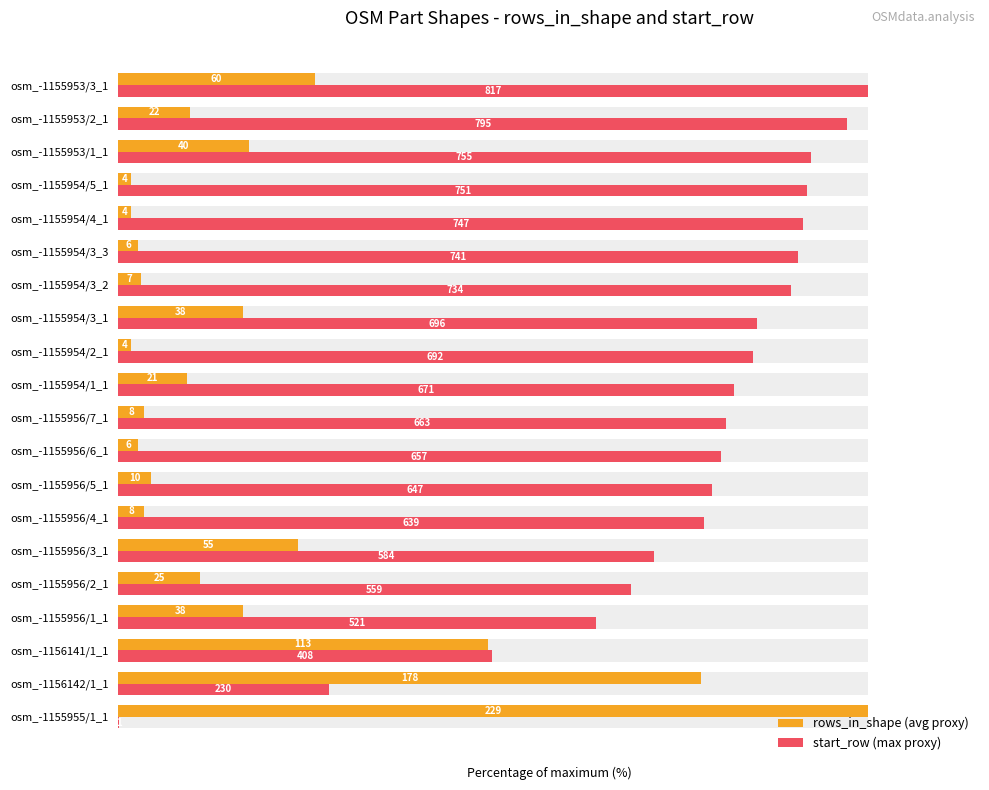

Reading right to left, transcribe all the data shown in this chart.

rows_in_shape (avg proxy): 26.2	9.6	17.5	1.7	1.7	2.6	3.1	16.6	1.7	9.2	3.5	2.6	4.4	3.5	24.0	10.9	16.6	49.3	77.7	100.0
start_row (max proxy): 100.0	97.3	92.4	91.9	91.4	90.7	89.8	85.2	84.7	82.1	81.2	80.4	79.2	78.2	71.5	68.4	63.8	49.9	28.2	0.1